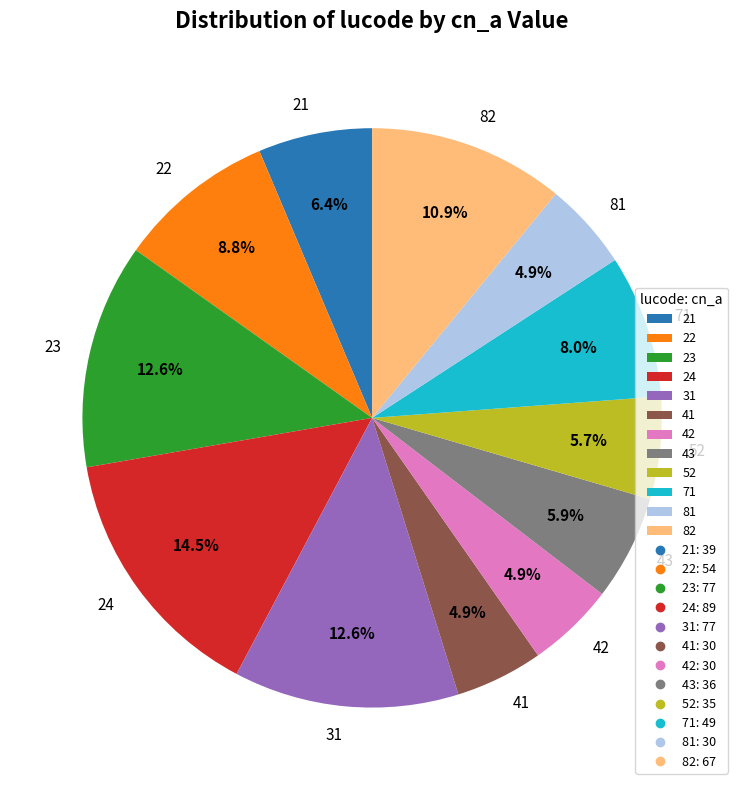

To the nearest percent, what portion does 82 represent?

11%